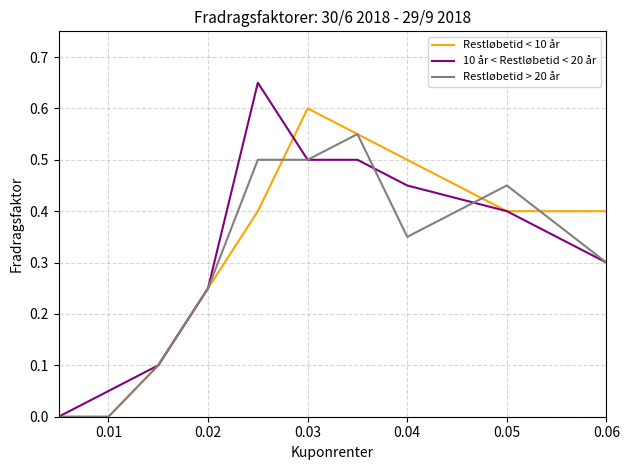

Rank the series by their maximum value, from lowest to highest.

Restløbetid > 20 år, Restløbetid < 10 år, 10 år < Restløbetid < 20 år